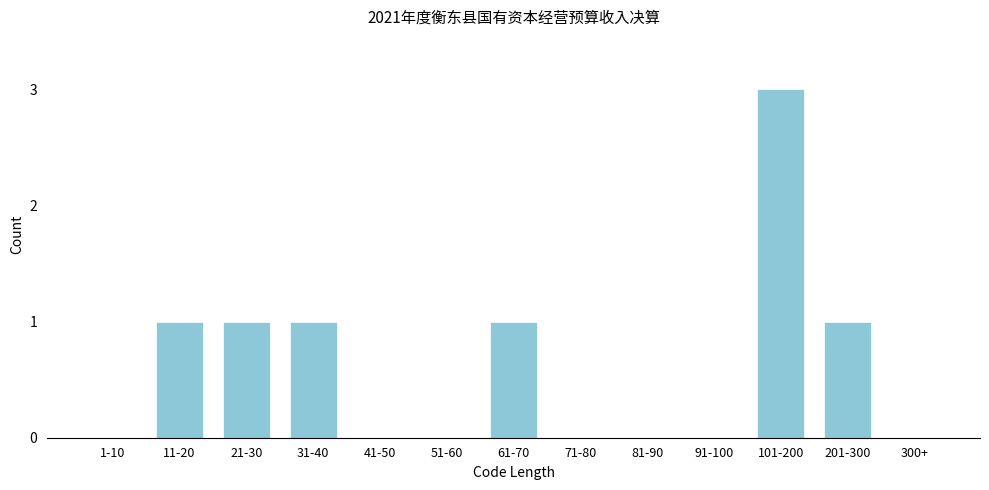

Reading left to right, transcribe all the data shown in this chart.

1-10=0	11-20=1	21-30=1	31-40=1	41-50=0	51-60=0	61-70=1	71-80=0	81-90=0	91-100=0	101-200=3	201-300=1	300+=0